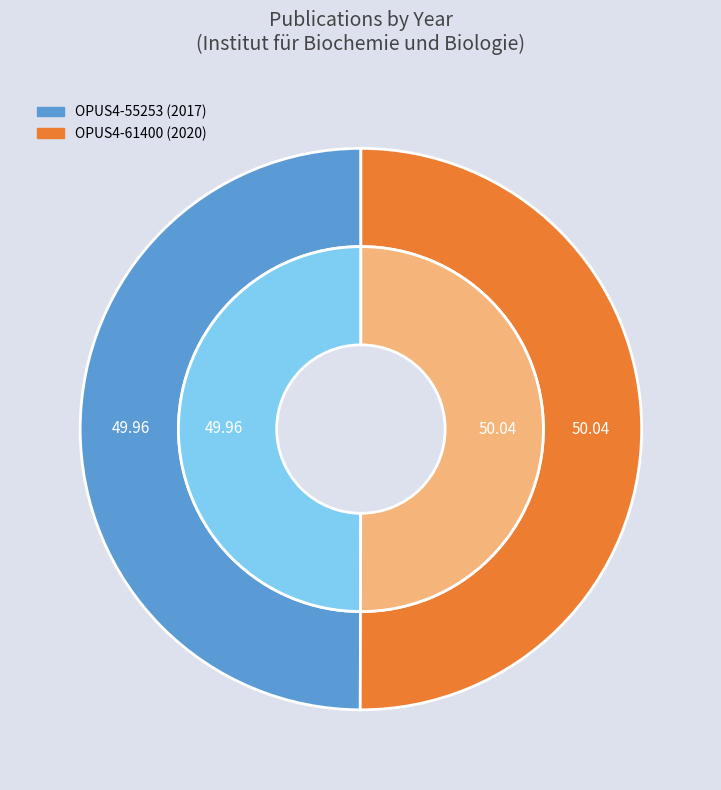

Approximately how many times larger is the value at Wissenschaftlicher Artikel (2017) compared to Wissenschaftlicher Artikel (2020)?

1.0